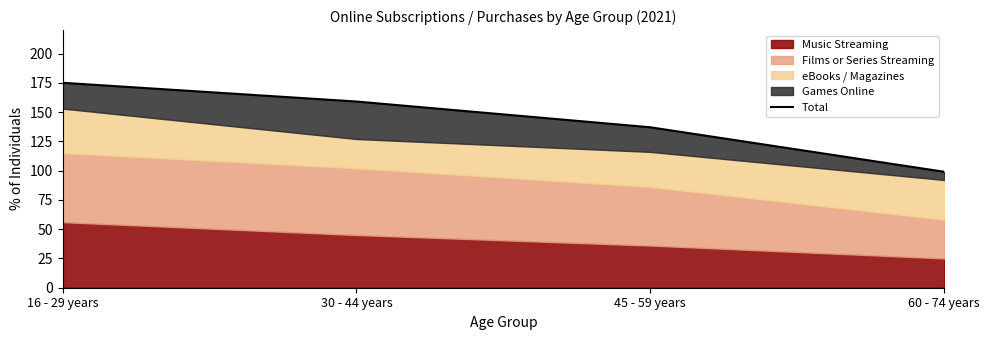

True or false: there are more than 1 points higher than both neighbors.

False